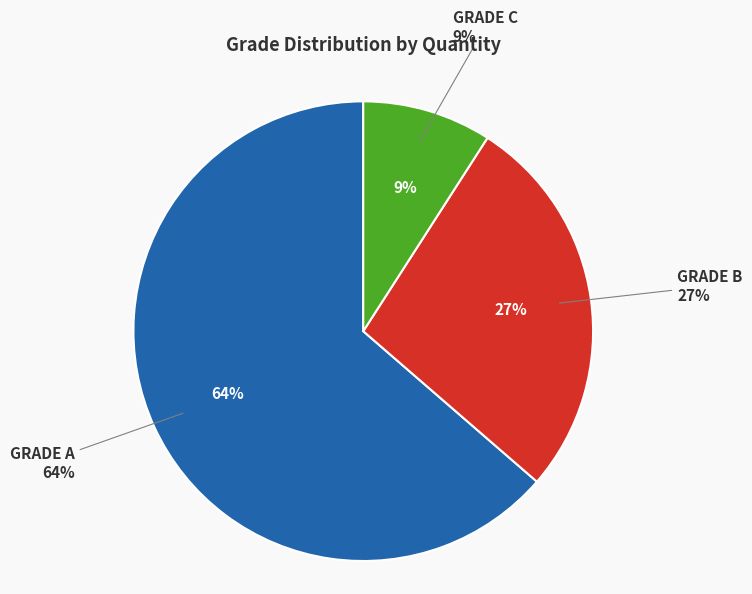

To the nearest percent, what percentage of the pie is GRADE B?

27%